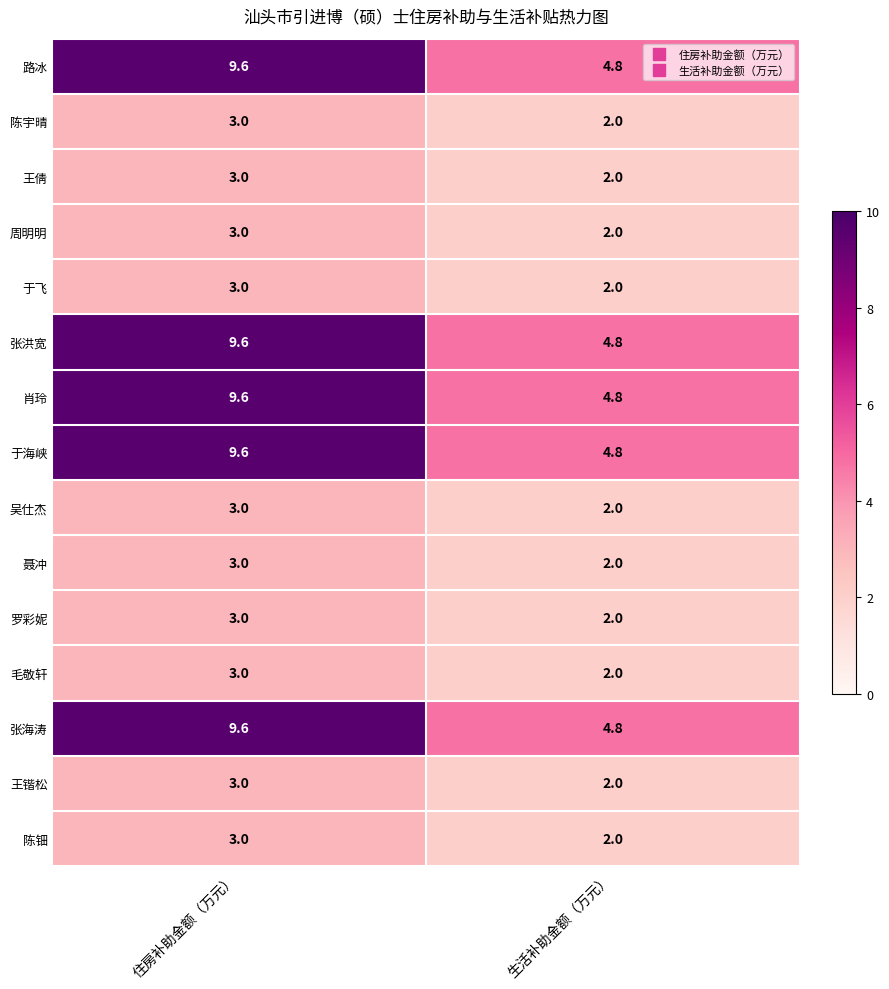

What is the average value of the 聂冲 series?

2.5